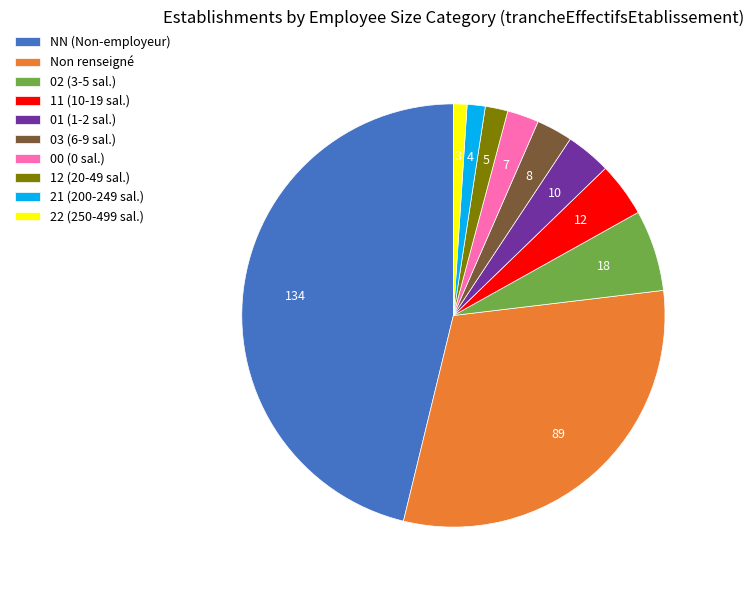

How many segments does this pie chart have?

10